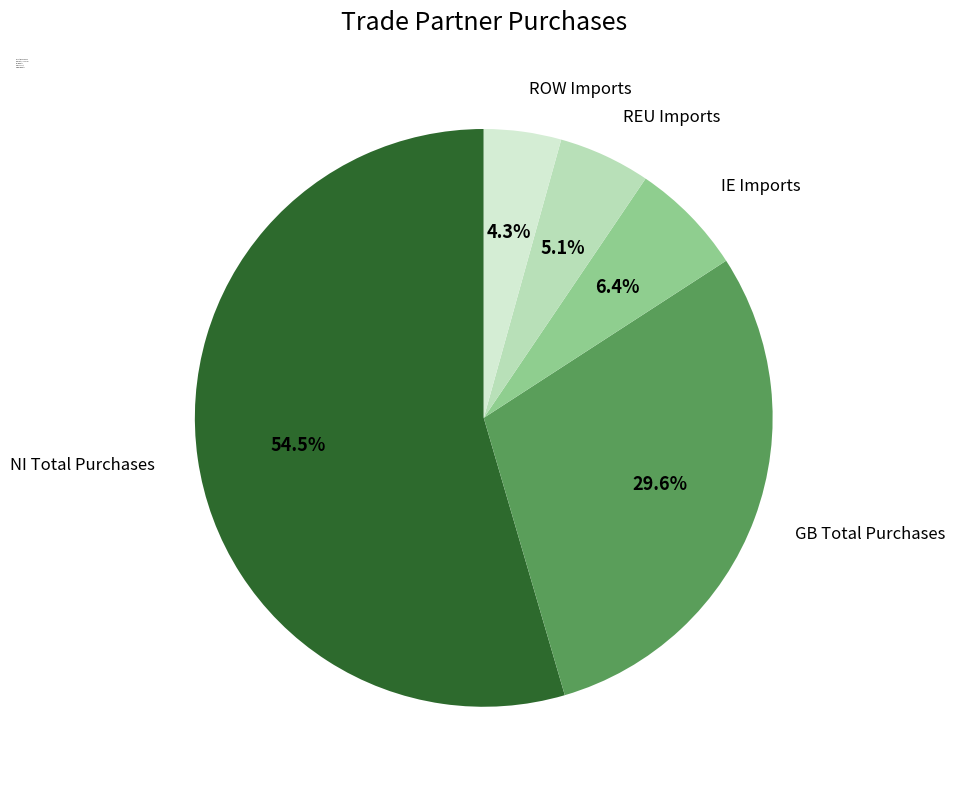

Is there a majority slice in this chart?

Yes